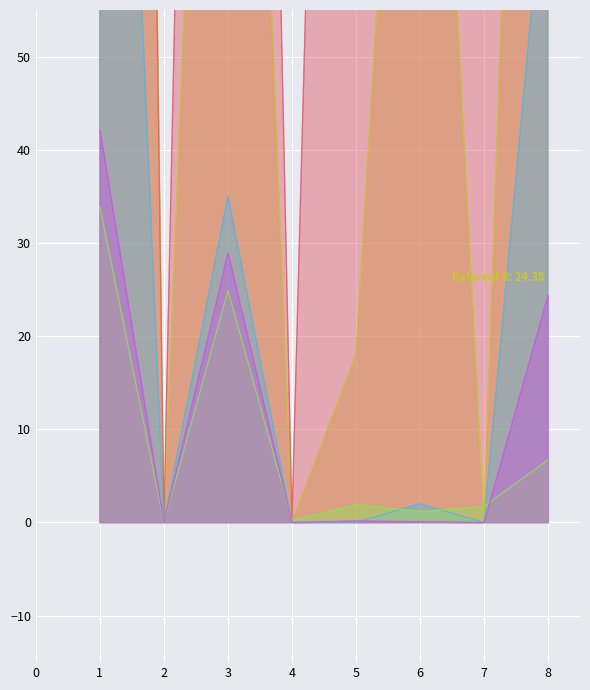

Which series has the largest range (max minus min)?

Total Docs. (3years)